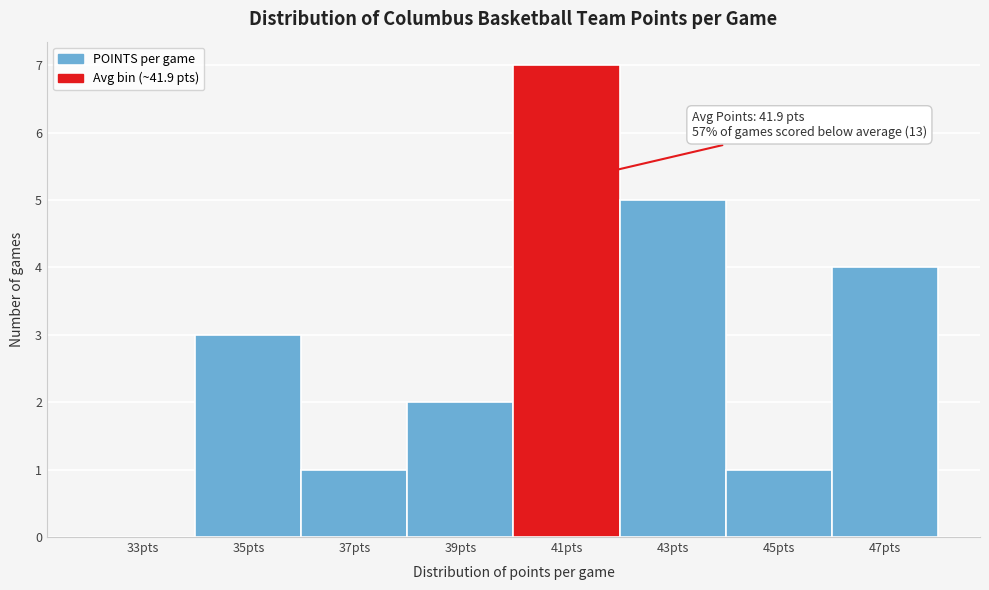

Reading left to right, extract all data points from this chart.

33pts=0	35pts=3	37pts=1	39pts=2	41pts=7	43pts=5	45pts=1	47pts=4